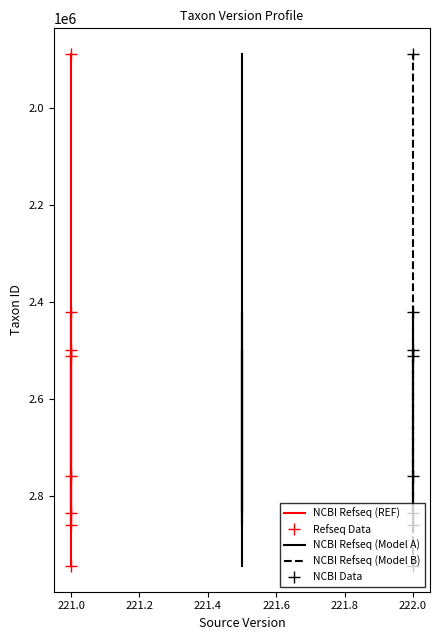

Reading left to right, extract all data points from this chart.

NCBI Refseq (REF): 2944951	2510522	2499009	2859633	2419968	2836041	2759389	1887647
Refseq Data: 2944951	2510522	2499009	2859633	2419968	2836041	2759389	1887647
NCBI Refseq (Model A): 2944951	2510522	2499009	2859633	2419968	2836041	2759389	1887647
NCBI Refseq (Model B): 2944951	2510522	2499009	2859633	2419968	2836041	2759389	1887647
NCBI Data: 2944951	2510522	2499009	2859633	2419968	2836041	2759389	1887647